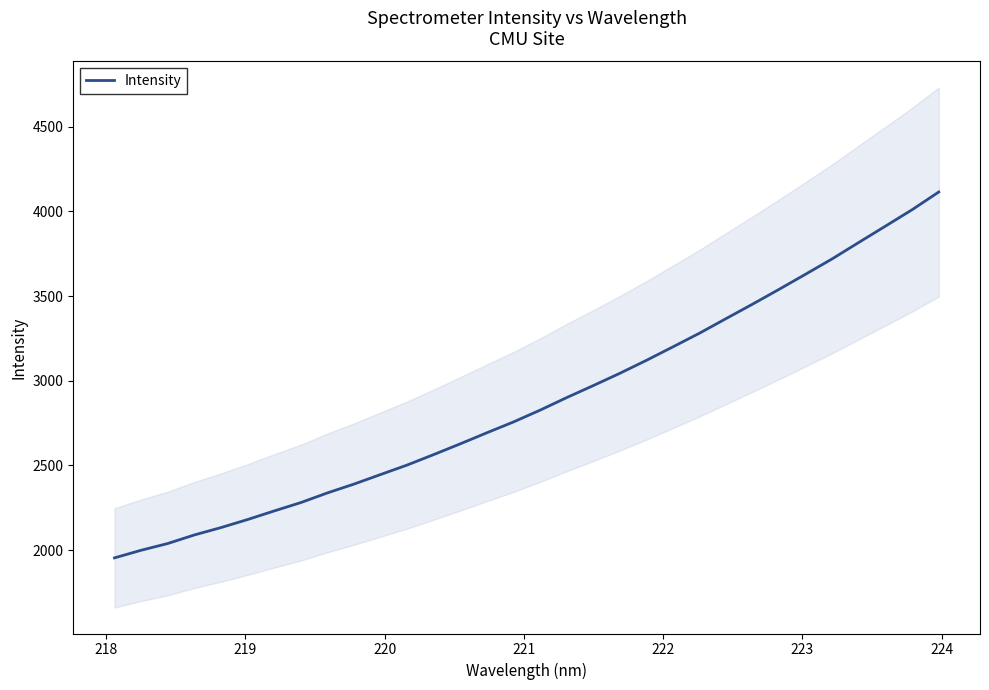

What is the minimum value for Intensity?

1954.0